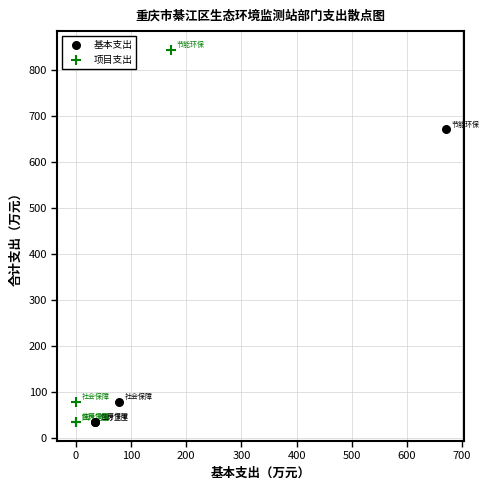

Which series has the widest spread of Y values?

项目支出